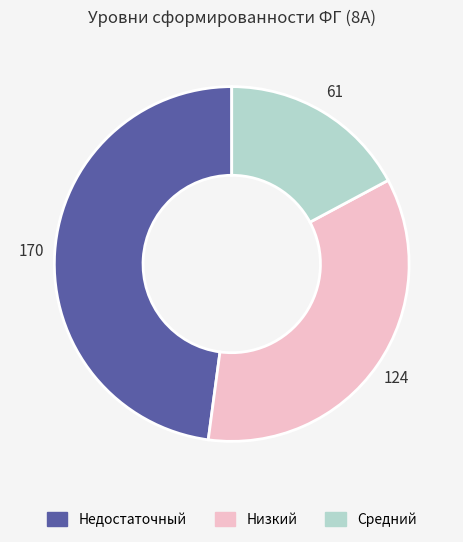

Is there a majority slice in this chart?

No